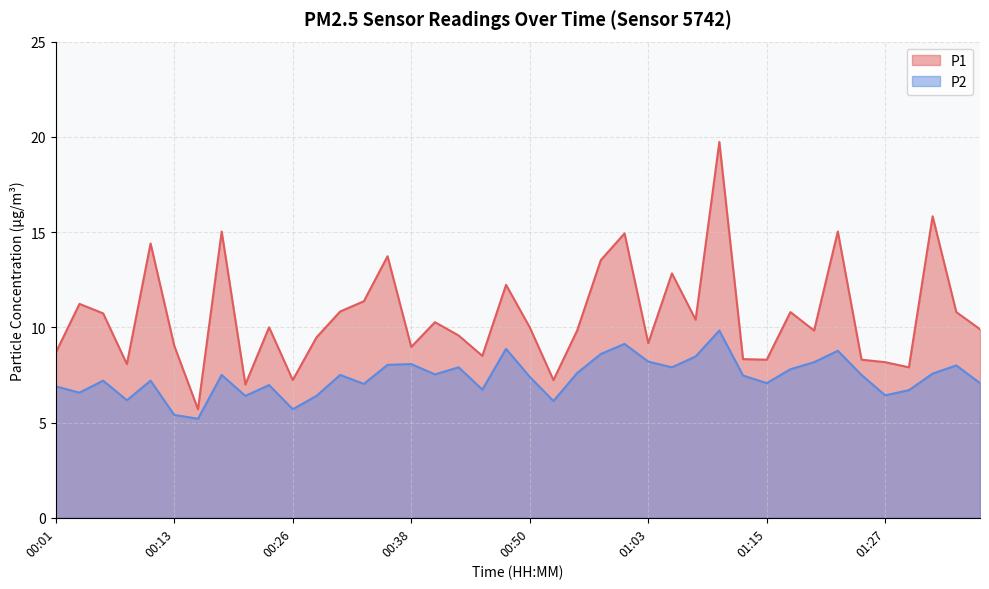

What is the label of the 39th point from the left?

01:34